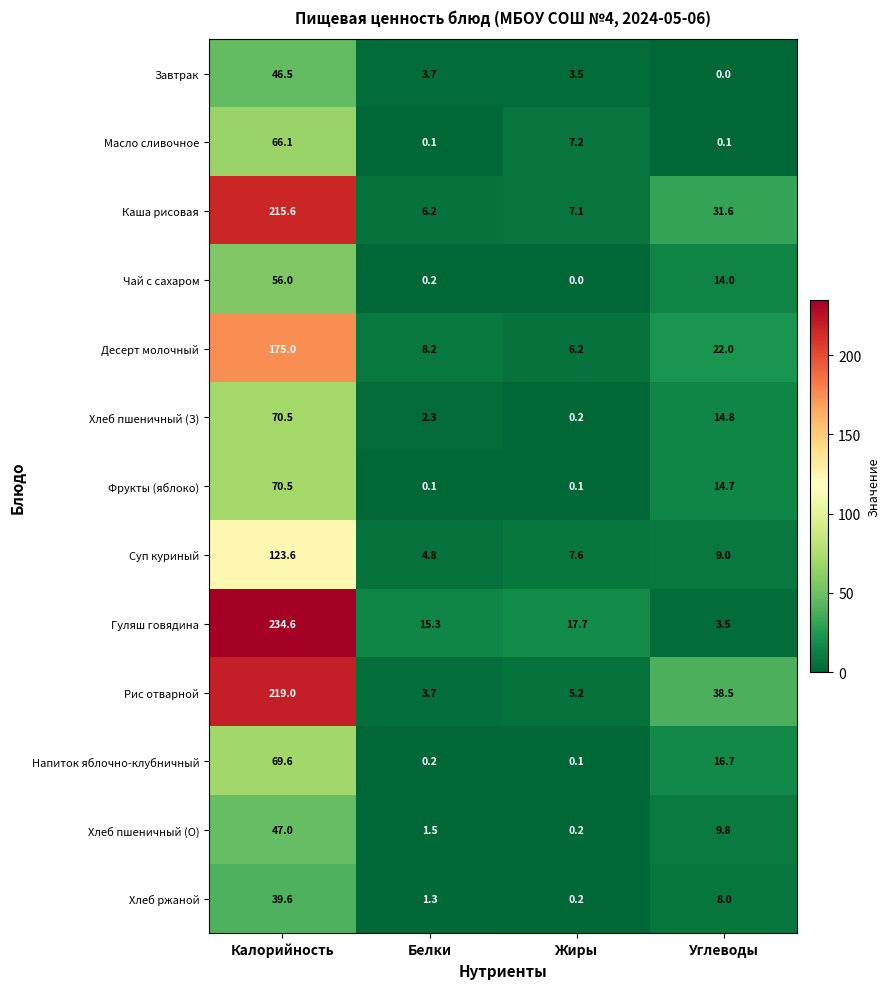

The value of Напиток яблочно-клубничный at Жиры is 0.1. True or false?

True